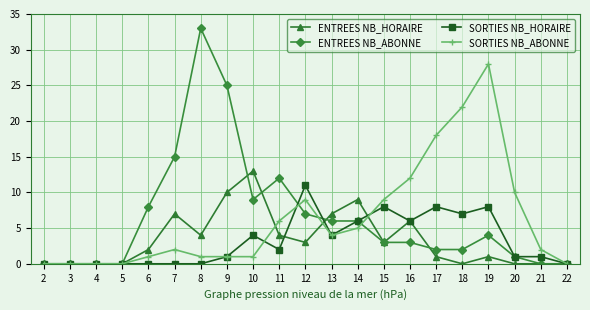

At which label is ENTREES NB_ABONNE closest to 16?

7